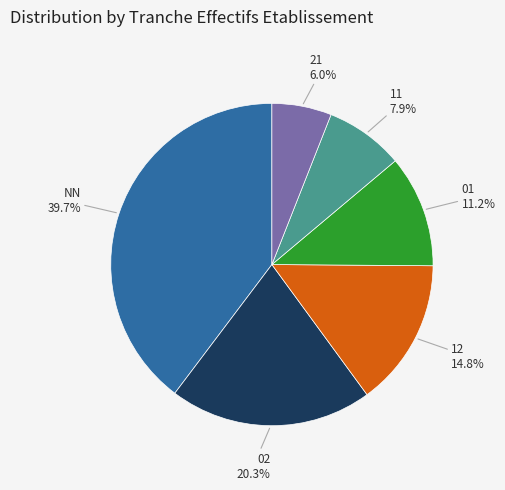

To the nearest percent, what percentage of the pie is 01?

11%